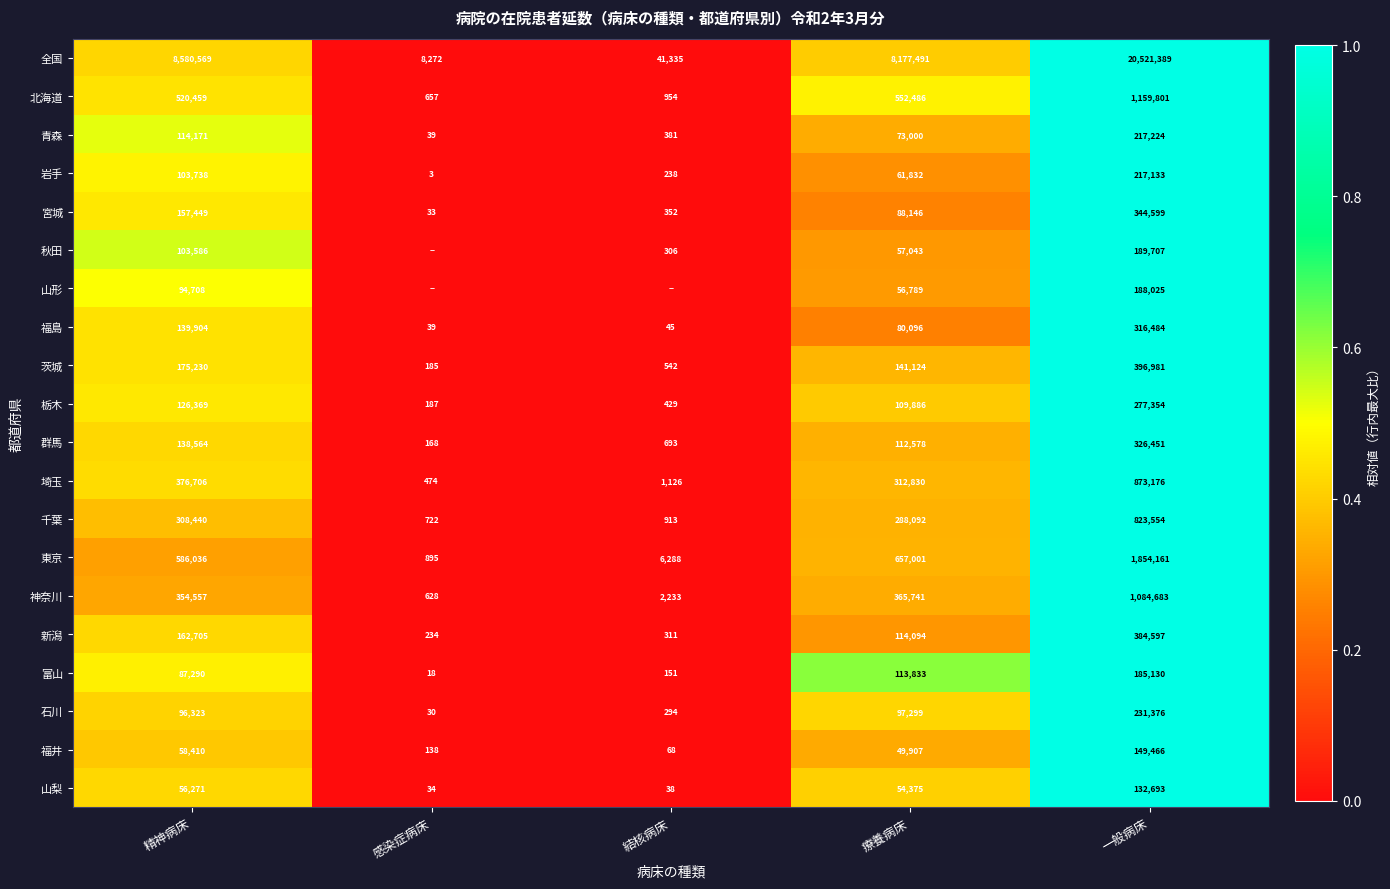

What is the sum of the 東京 values at 結核病床 and 精神病床?

592324